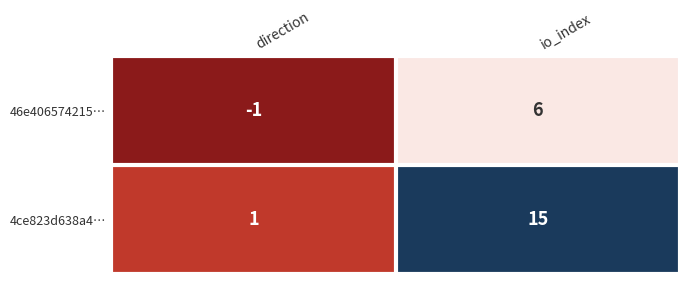

List the series in order of their overall mean, highest first.

4ce823d638a4…, 46e406574215…